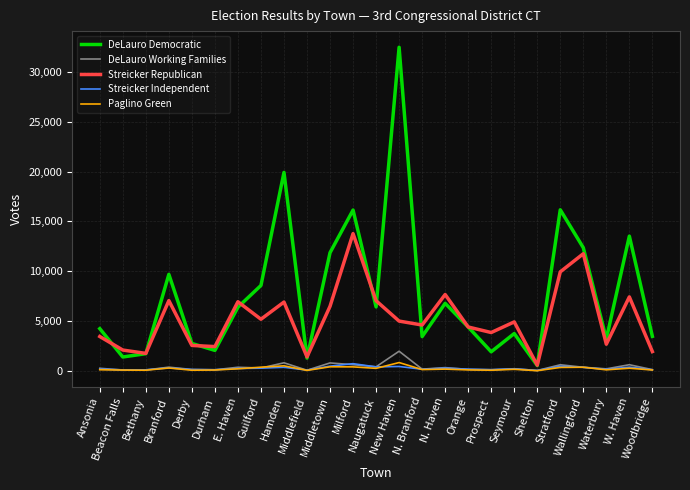

Which series has the largest total across all categories?

DeLauro Democratic